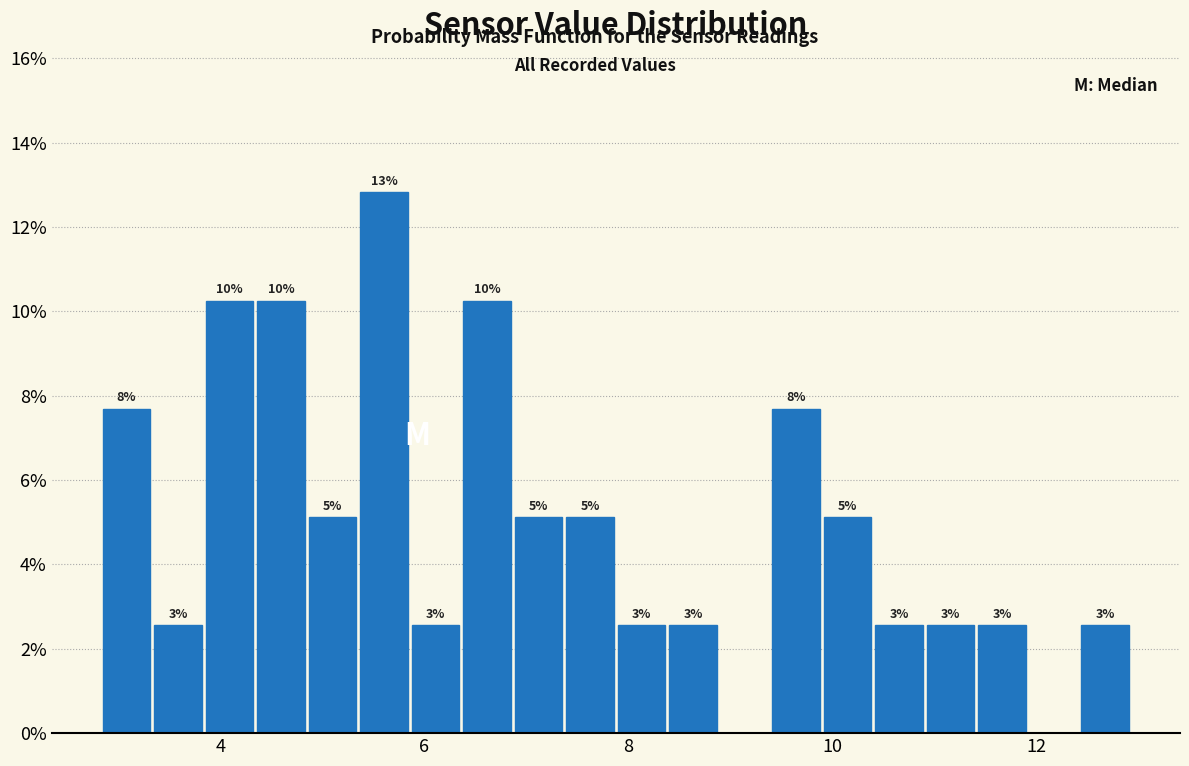

Read against the x-axis, roughly where is the centre of the tallest bar?

5.6